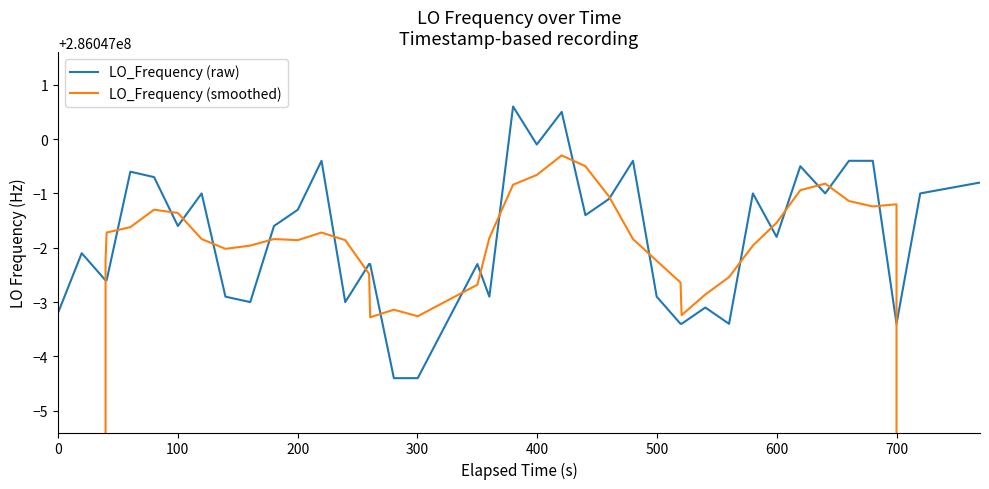

What is the minimum value for LO_Frequency (raw)?

286046995.6